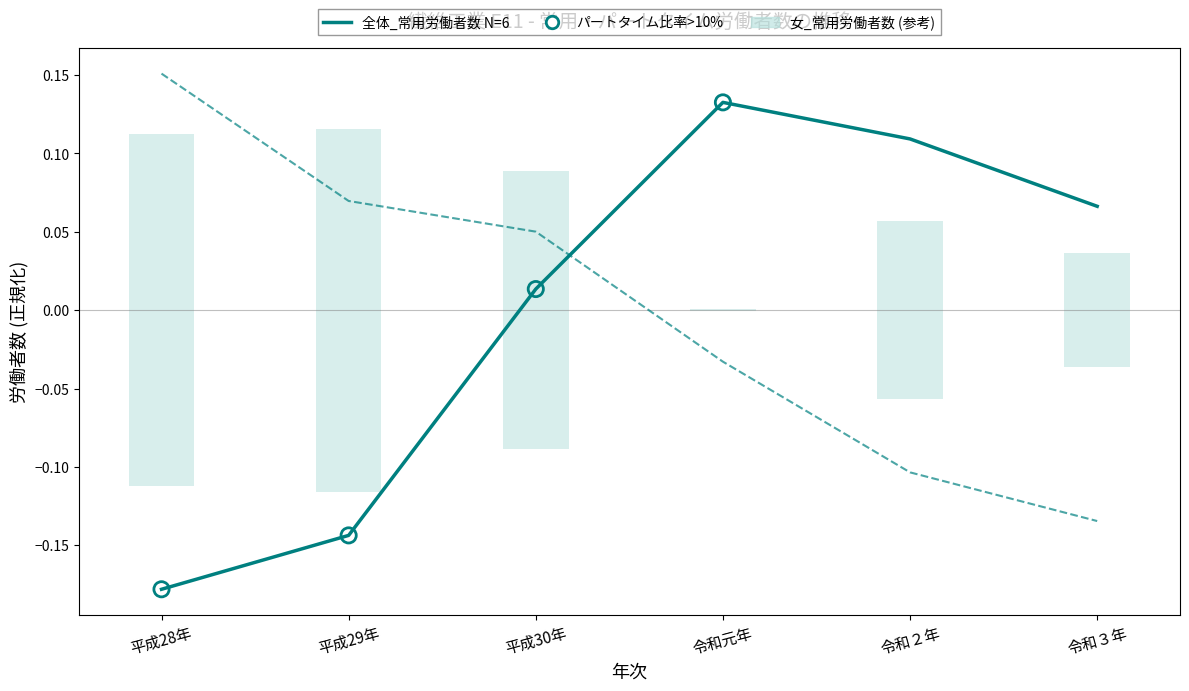

Is the value of 女_パートタイム労働者数 at 令和元年 greater than the value of 全体_常用労働者数 at 平成28年?

Yes